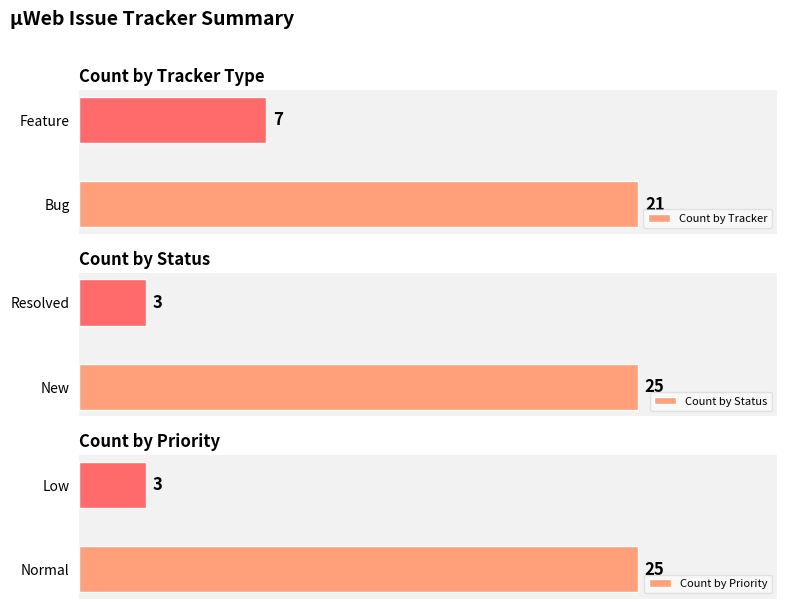

Count the number of categories in the chart.

2